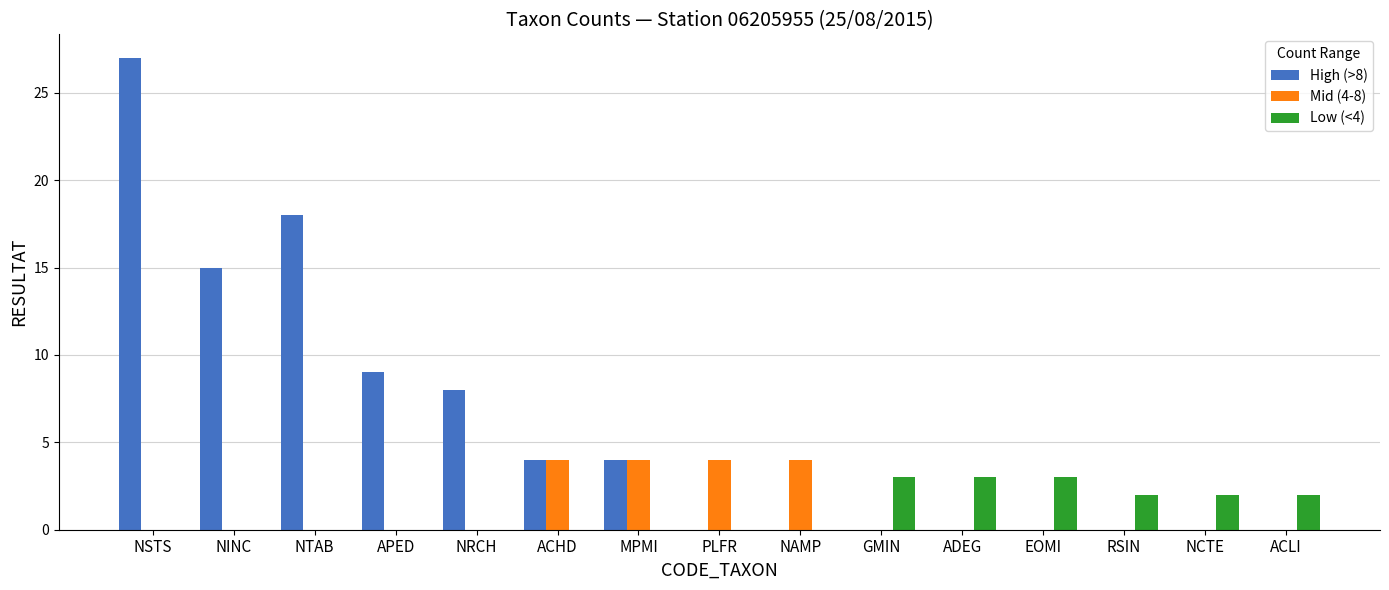

Reading right to left, list all the values displayed in this chart.

High (>8): ACLI=0	NCTE=0	RSIN=0	EOMI=0	ADEG=0	GMIN=0	NAMP=0	PLFR=0	MPMI=4	ACHD=4	NRCH=8	APED=9	NTAB=18	NINC=15	NSTS=27
Mid (4-8): ACLI=0	NCTE=0	RSIN=0	EOMI=0	ADEG=0	GMIN=0	NAMP=4	PLFR=4	MPMI=4	ACHD=4	NRCH=0	APED=0	NTAB=0	NINC=0	NSTS=0
Low (<4): ACLI=2	NCTE=2	RSIN=2	EOMI=3	ADEG=3	GMIN=3	NAMP=0	PLFR=0	MPMI=0	ACHD=0	NRCH=0	APED=0	NTAB=0	NINC=0	NSTS=0